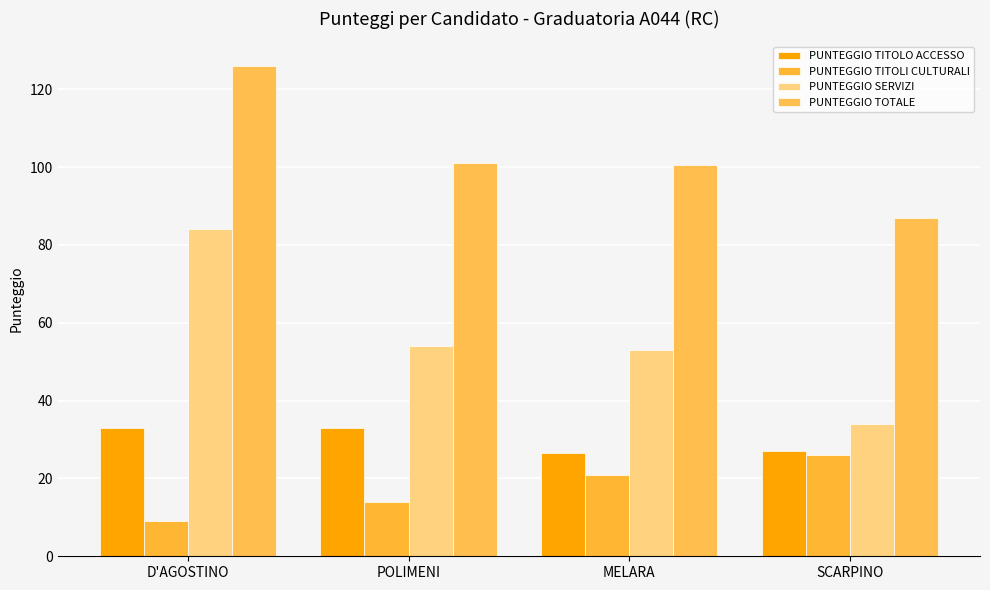

Is it true that PUNTEGGIO TOTALE equals 100.5 at MELARA?

True